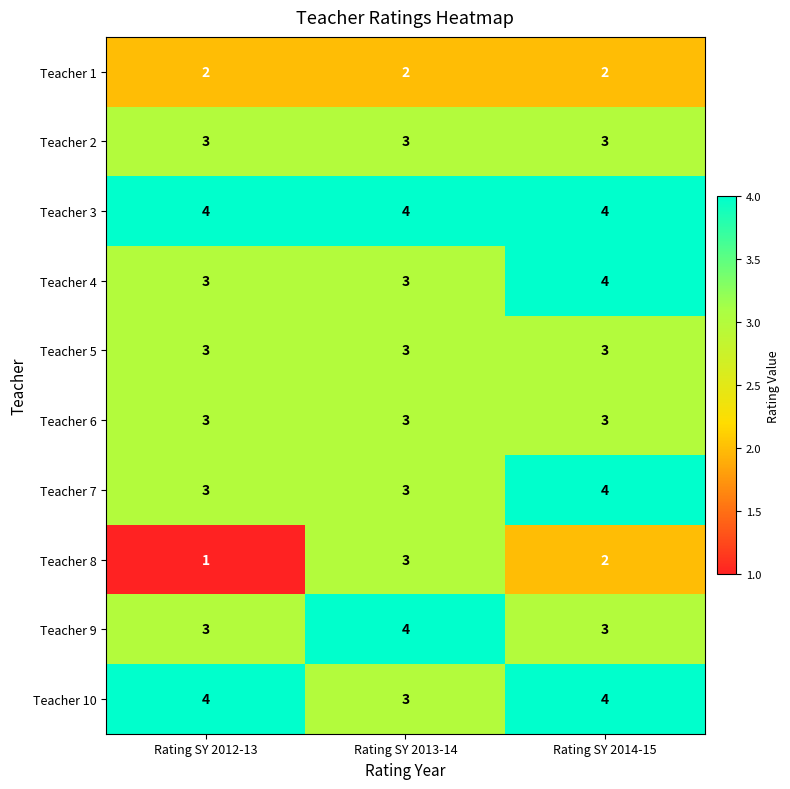

List the labels in order of Teacher 8 value, smallest first.

Rating SY 2012-13, Rating SY 2014-15, Rating SY 2013-14